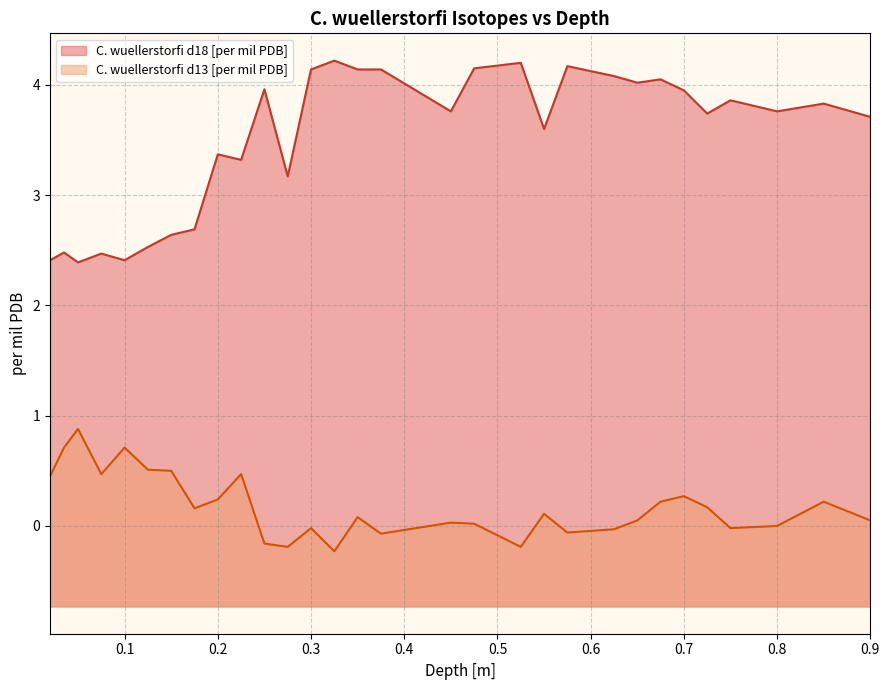

Which series has the widest spread of values?

C. wuellerstorfi d18 [per mil PDB]